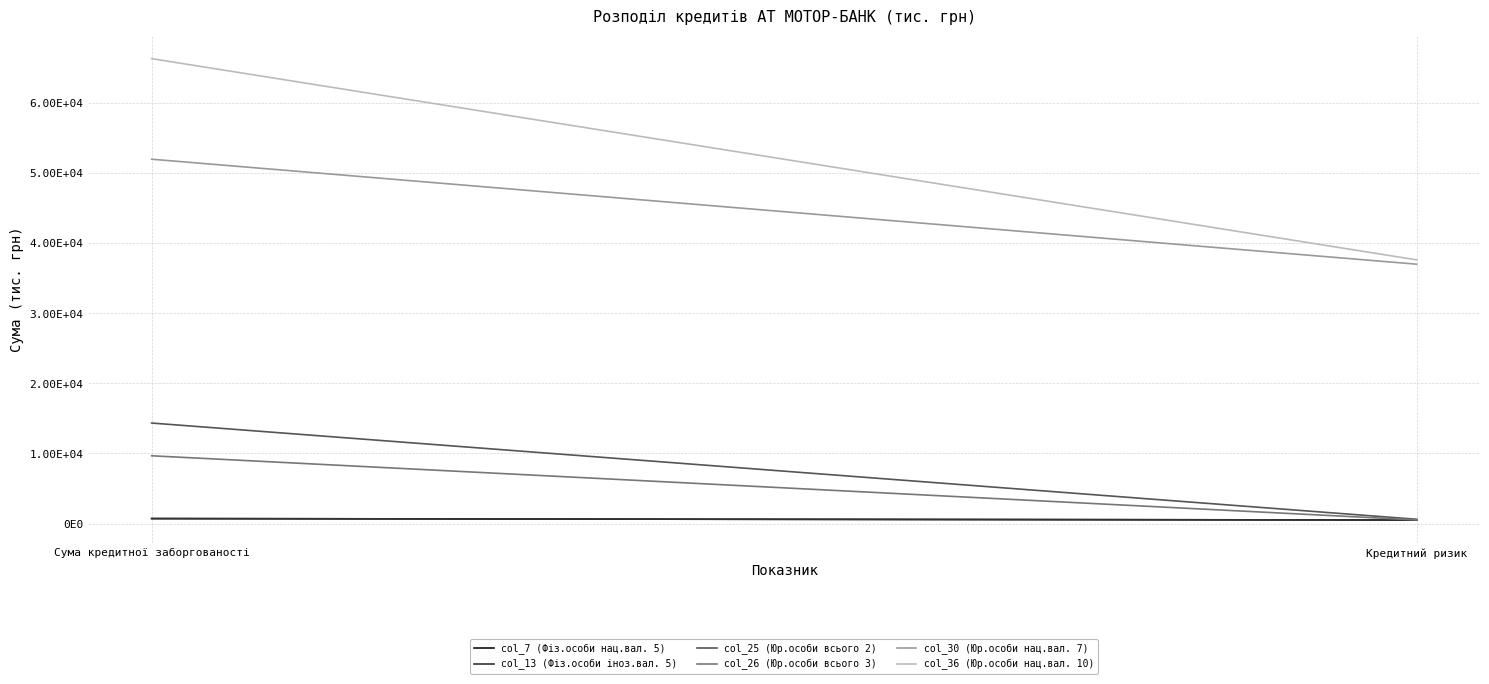

List the series in order of their peak value, lowest first.

col_7 (Фіз.особи нац.вал. 5), col_13 (Фіз.особи іноз.вал. 5), col_26 (Юр.особи всього 3), col_25 (Юр.особи всього 2), col_30 (Юр.особи нац.вал. 7), col_36 (Юр.особи нац.вал. 10)